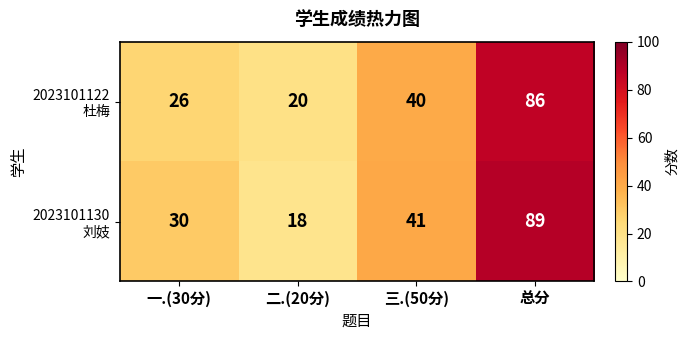

How many distinct data groups are displayed?

2